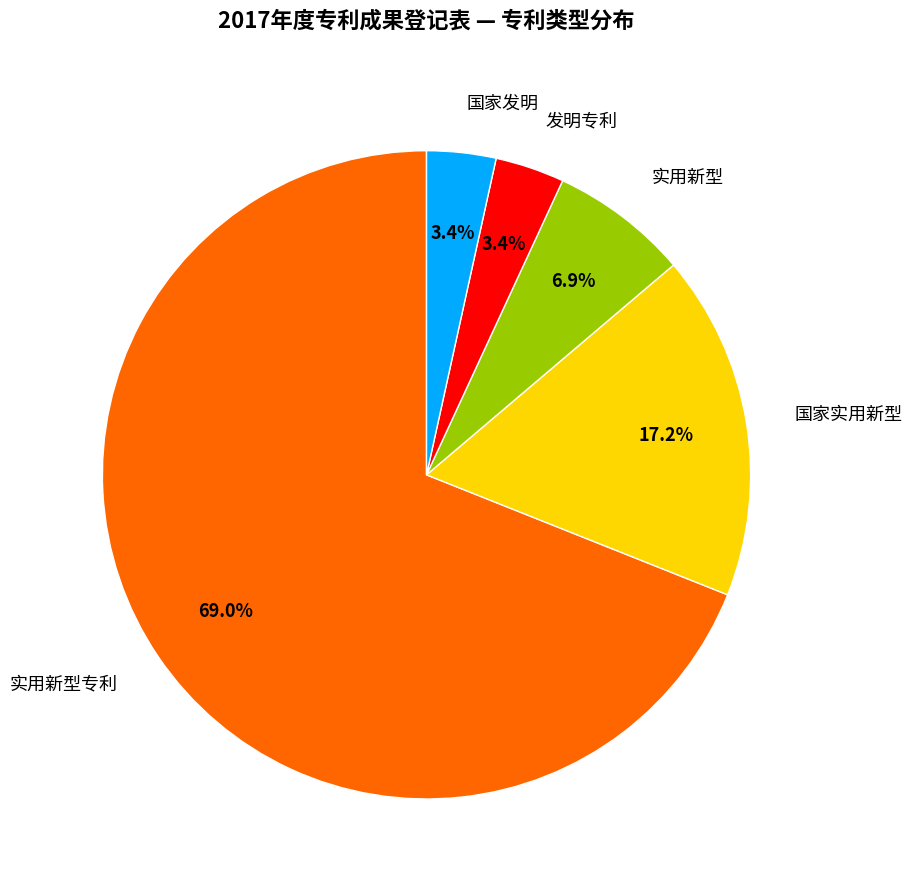

To the nearest percent, what is the average slice percentage?

20%